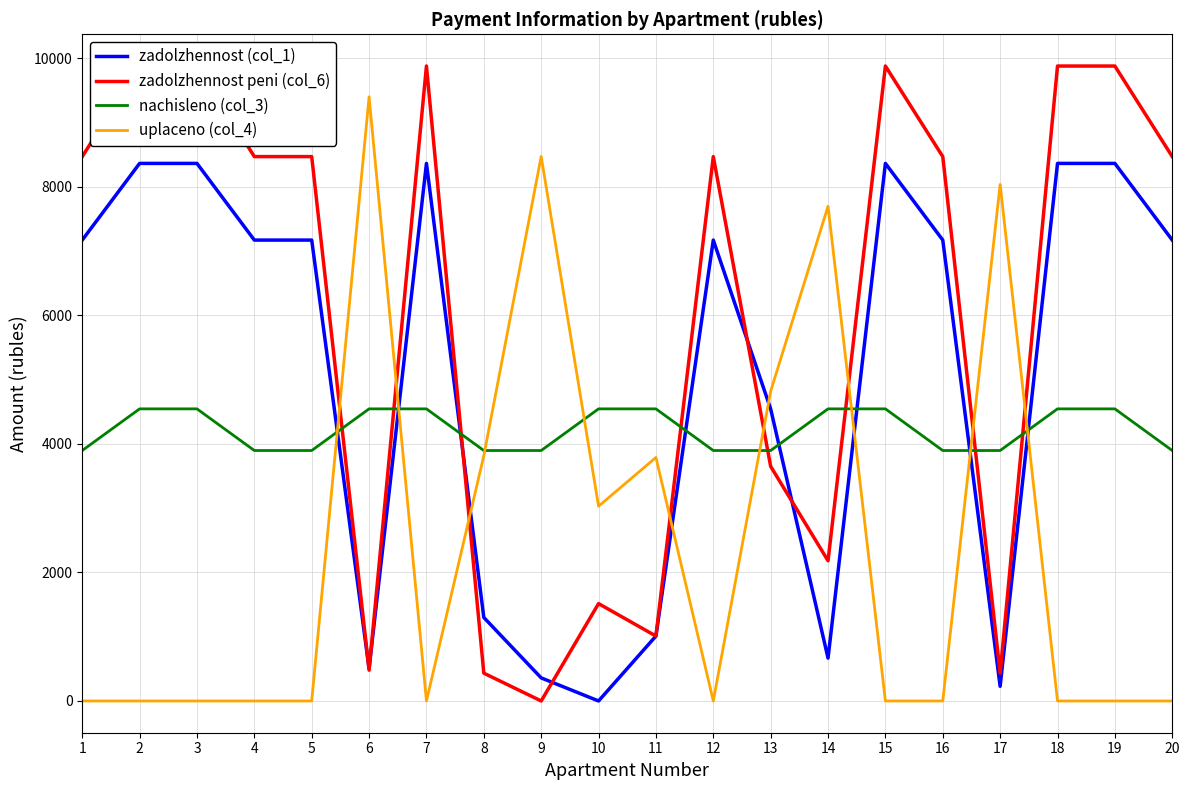

At which category is the sum across all series the highest?

2